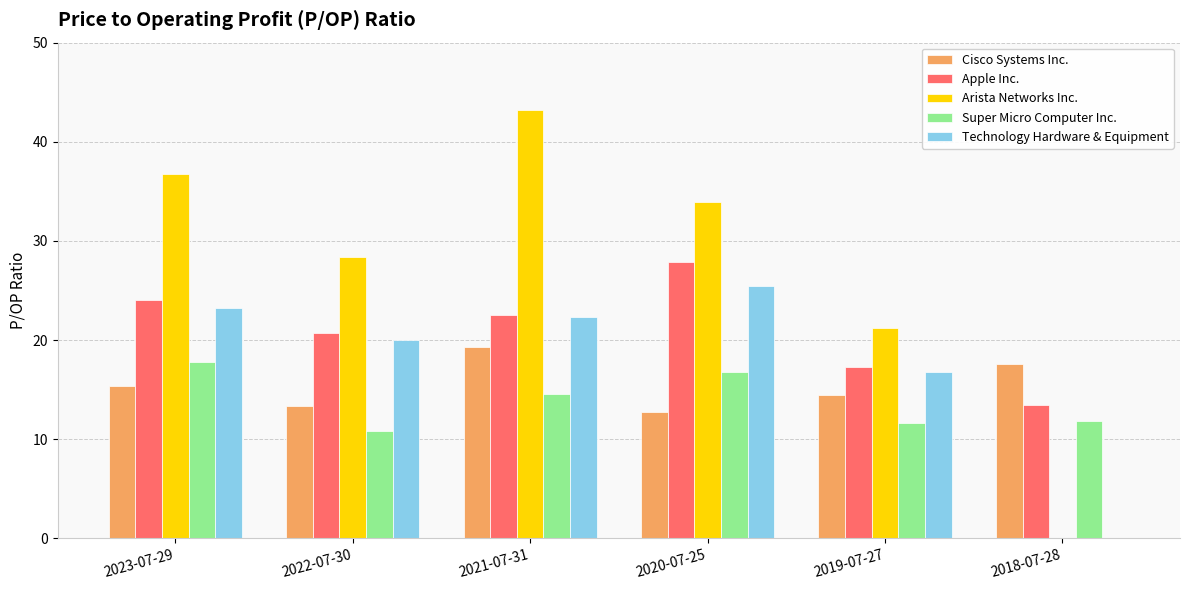

At which category is the sum across all series the highest?

2021-07-31